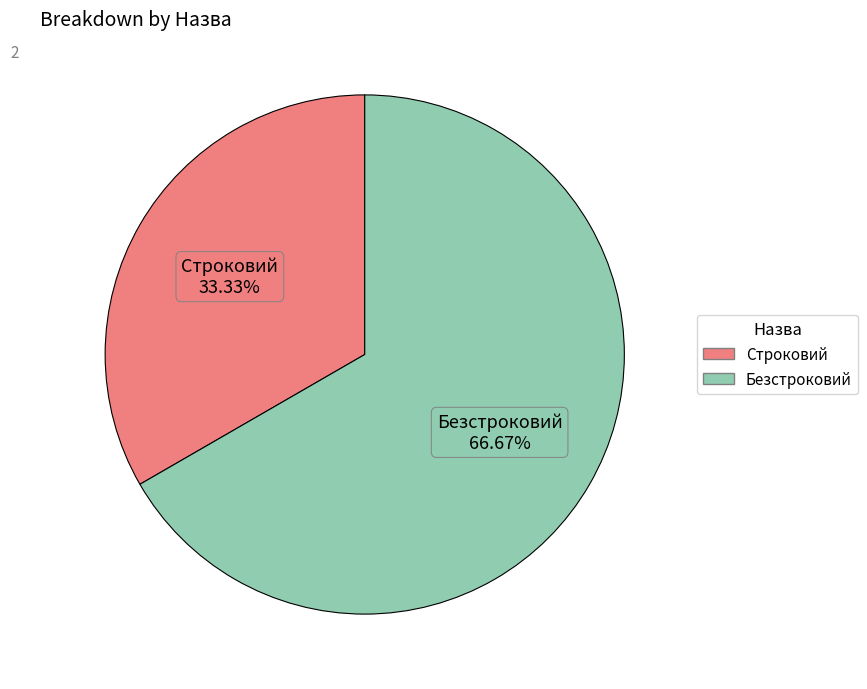

What is the largest slice in the pie chart?

Безстроковий